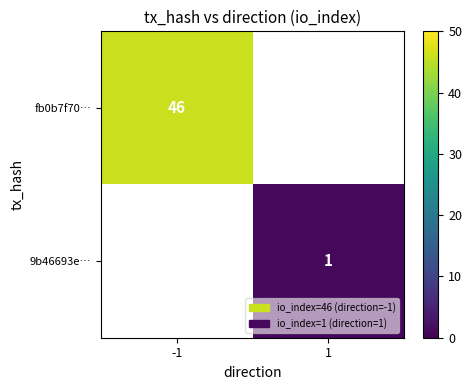

At how many categories does at least one series exceed 44?

1